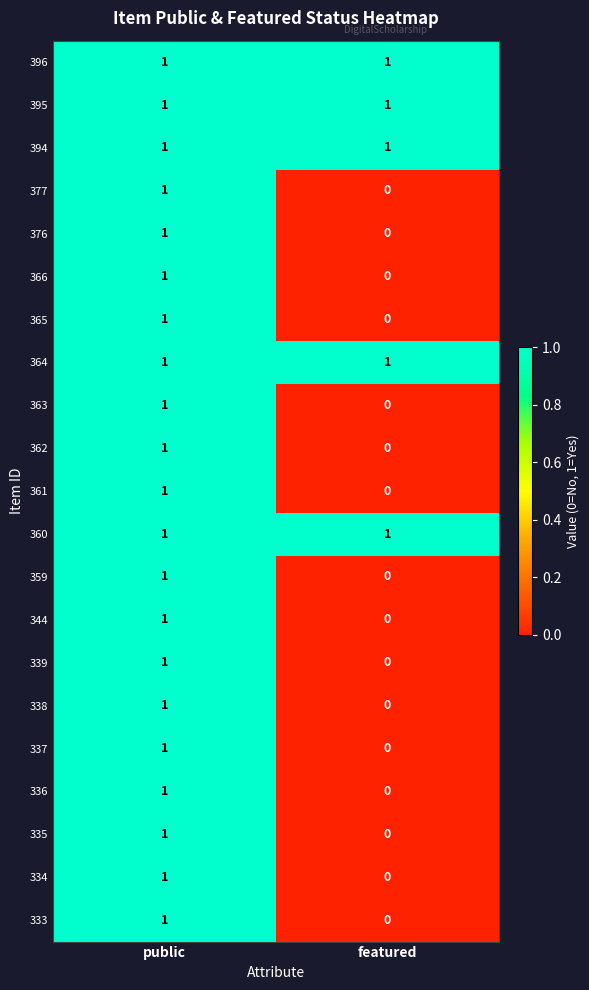

Is the value of 365 at featured greater than the value of 359 at public?

No